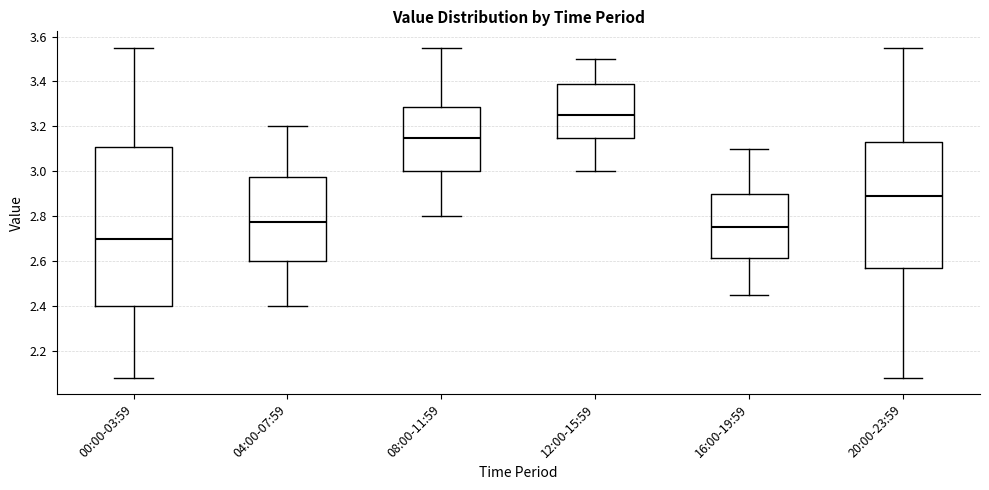

Which box has the lowest median line?

00:00-03:59